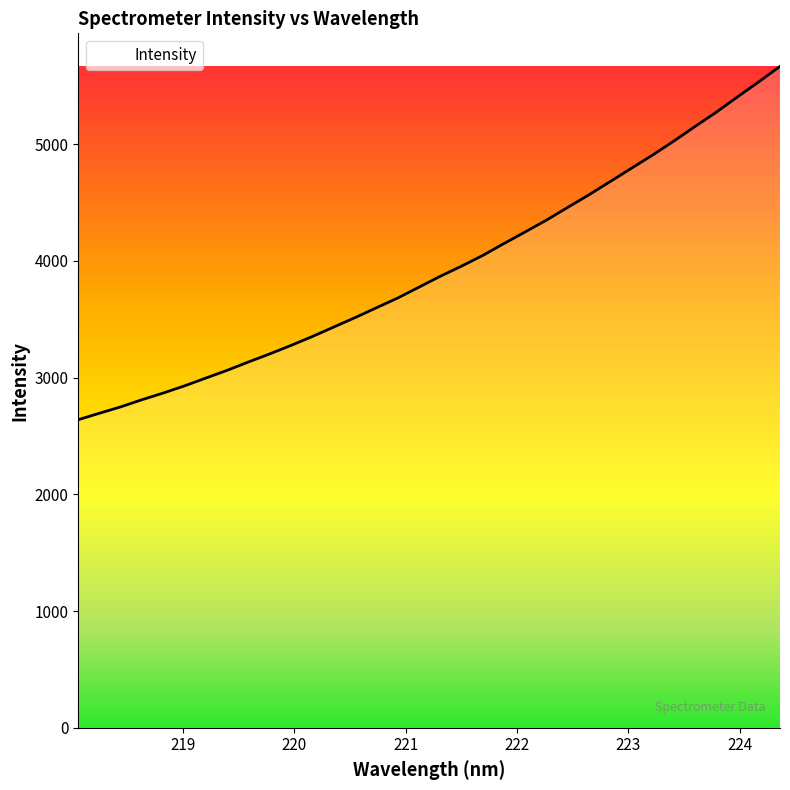

True or false: the data has more than 2 interior local peaks.

False